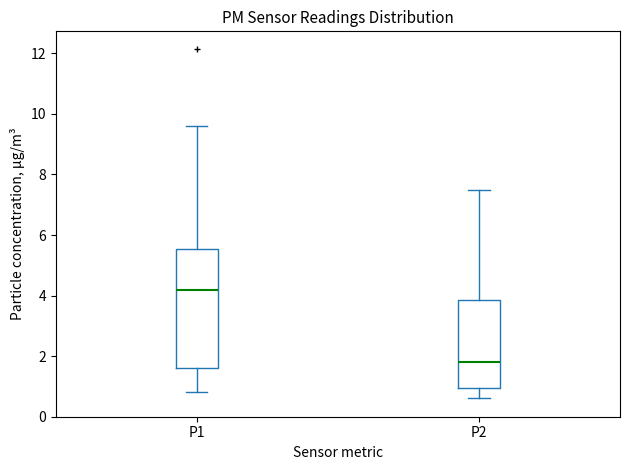

Reading left to right, read every box against the y-axis: the position of its median line, the range the box covers, and the ends of its whiskers. The values are not printed on the chart, so give them approximately, as read against the axis.

P1: median 4.2, box 1.6 to 5.6, whiskers 0.8 to 9.6
P2: median 1.8, box 1.0 to 3.8, whiskers 0.6 to 7.6